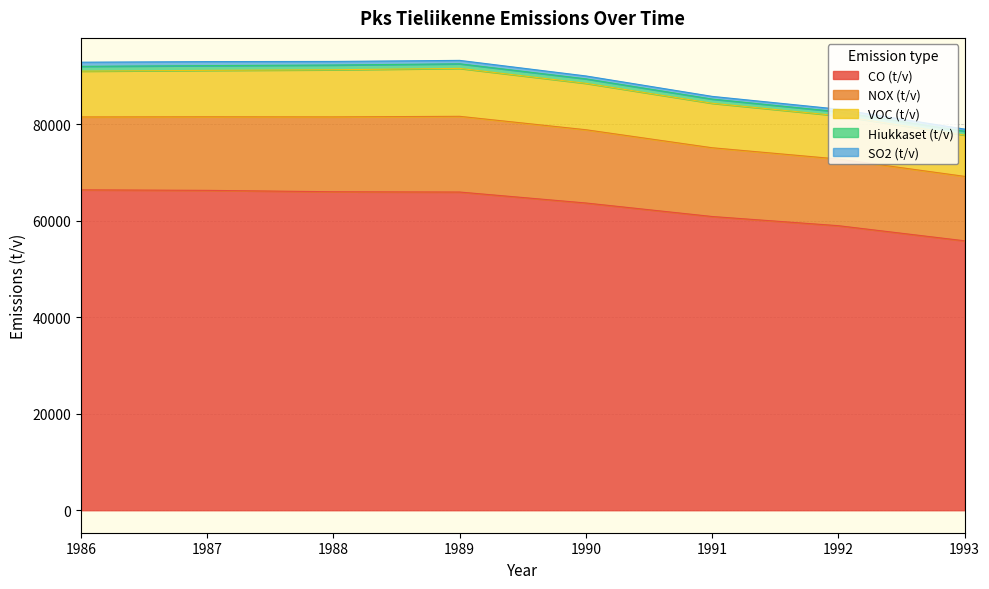

What is the value of the VOC (t/v) point at the 4th from the left?

9940.0